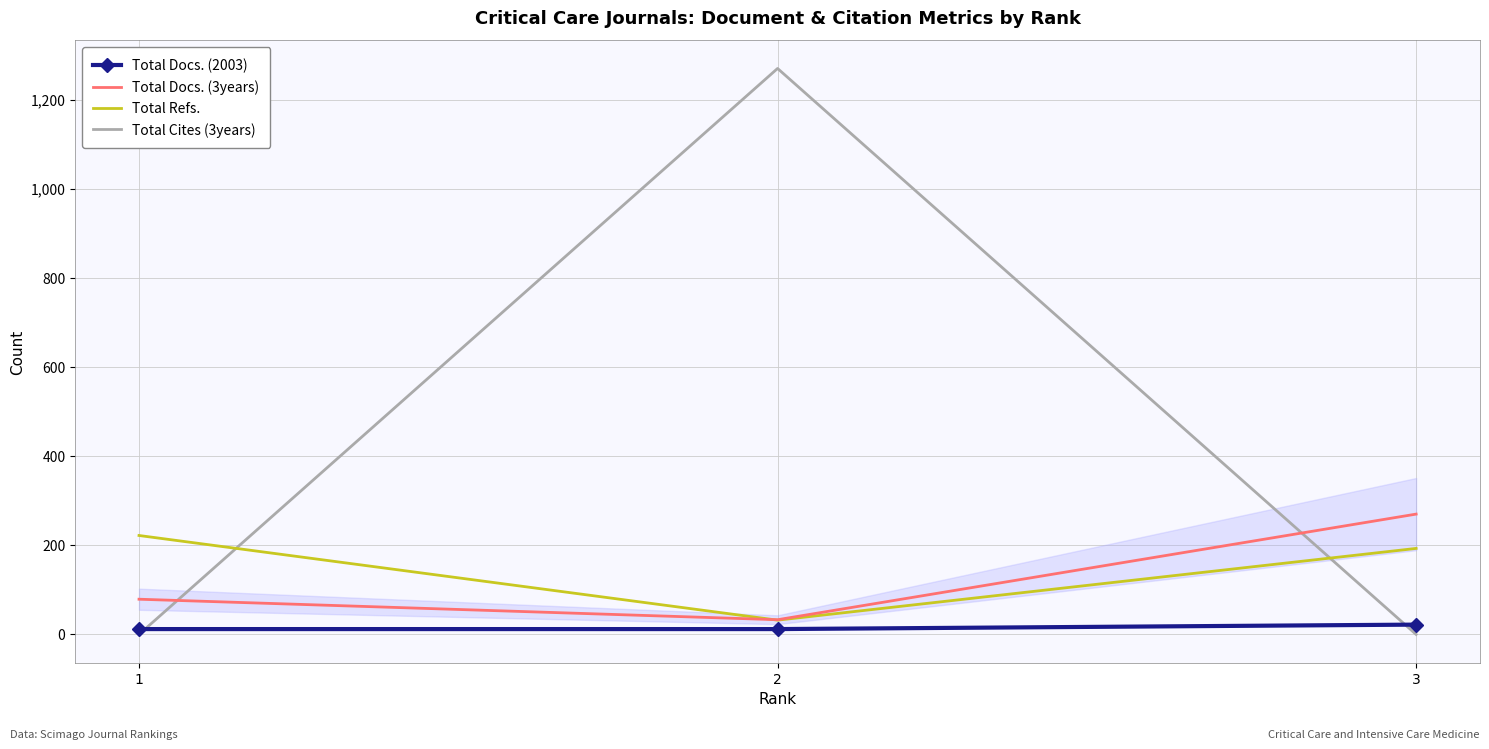

Which series has the widest spread of values?

Total Cites (3years)